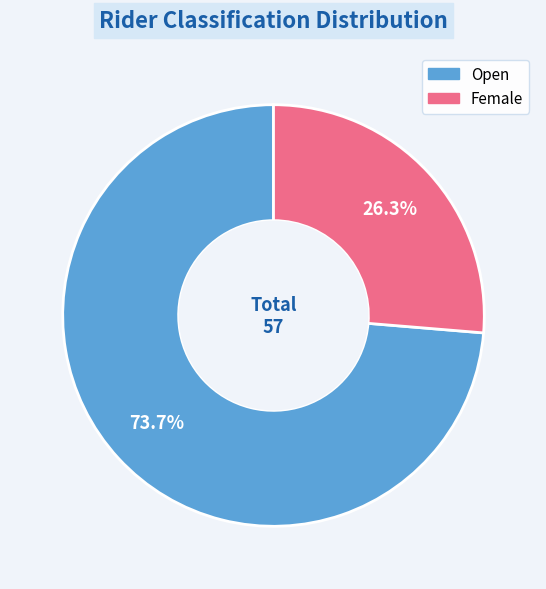

Which slice is the smallest?

Female